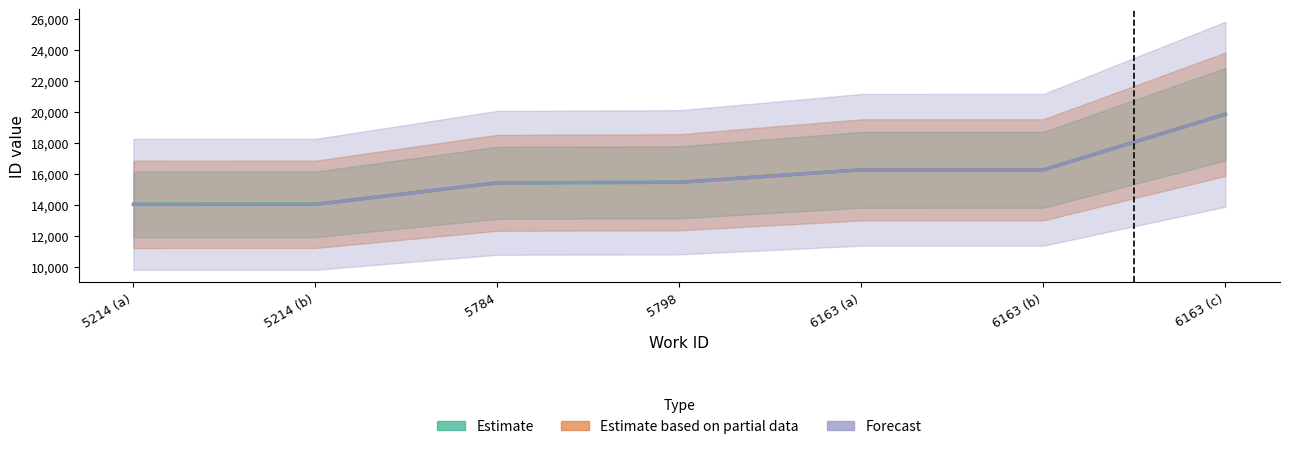

At which category is the sum across all series the highest?

6163